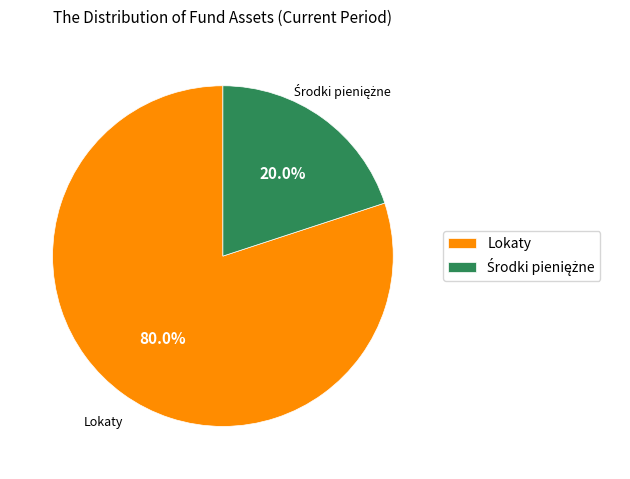

What is the majority slice?

Lokaty